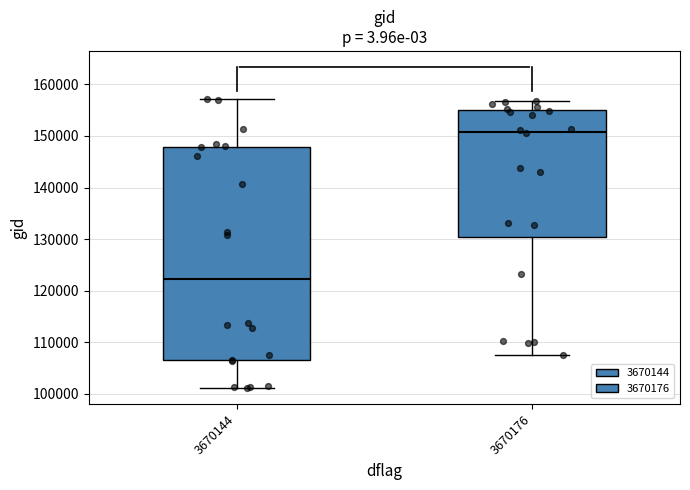

Comparing the boxes themselves (not the whiskers), which one is the tallest?

3670144